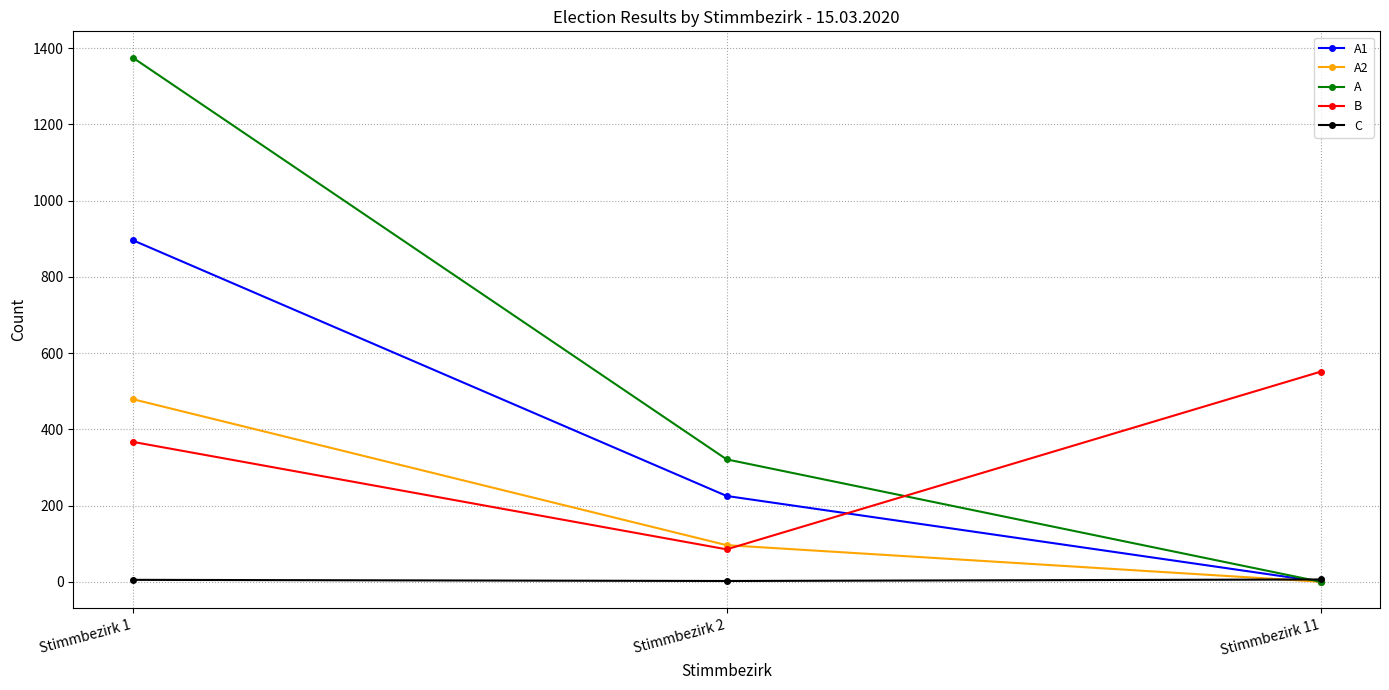

Which series changed the most between Stimmbezirk 1 and Stimmbezirk 2?

A